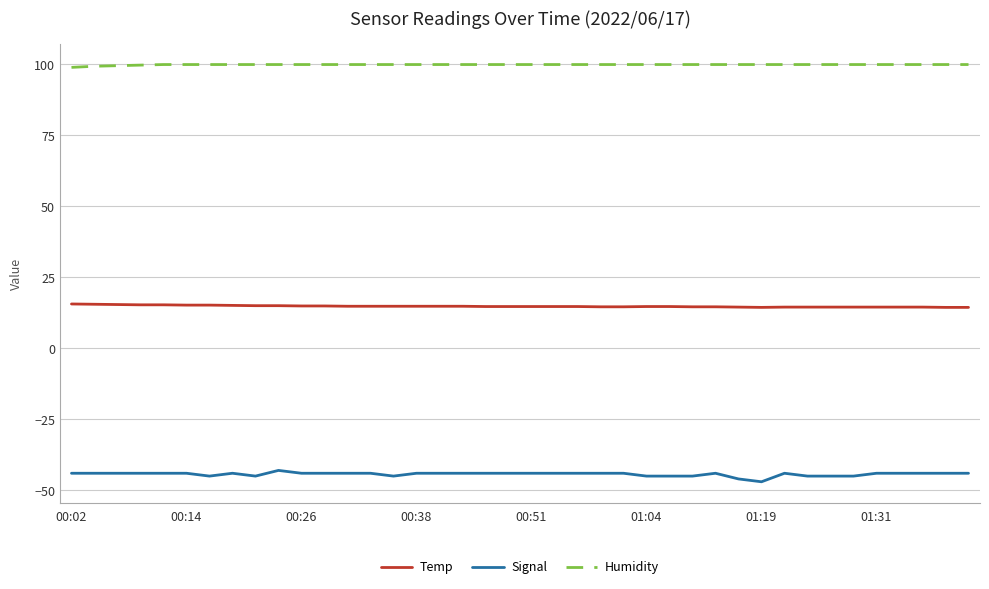

What is the minimum value for Temp?

14.4